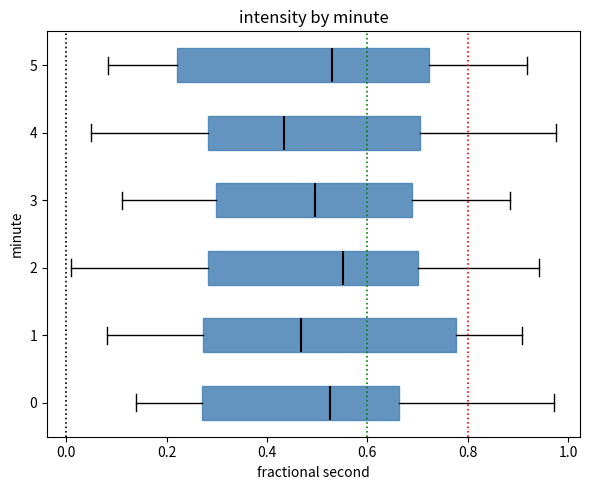

Reading bottom to top, transcribe this box plot: for each box, give where its median line is, the range the box spans, and where its two whiskers end, as read against the x-axis. The values are not printed on the chart, so give them approximately, as read against the axis.

0: median 0.52, box 0.28 to 0.66, whiskers 0.14 to 0.98
1: median 0.46, box 0.28 to 0.78, whiskers 0.08 to 0.90
2: median 0.56, box 0.28 to 0.70, whiskers 0.00 to 0.94
3: median 0.50, box 0.30 to 0.68, whiskers 0.12 to 0.88
4: median 0.44, box 0.28 to 0.70, whiskers 0.04 to 0.98
5: median 0.52, box 0.22 to 0.72, whiskers 0.08 to 0.92